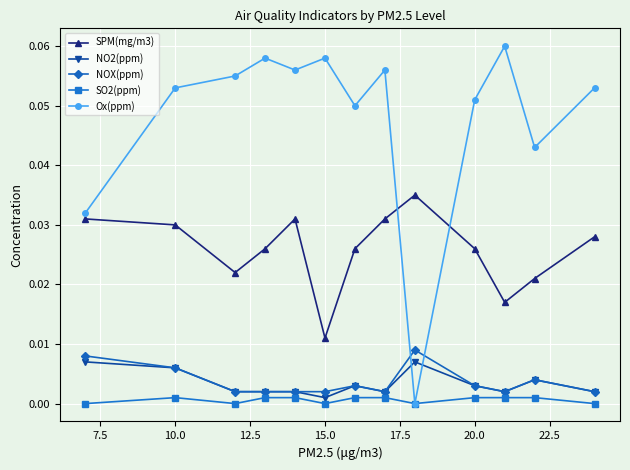

How many lines are shown in the chart?

5